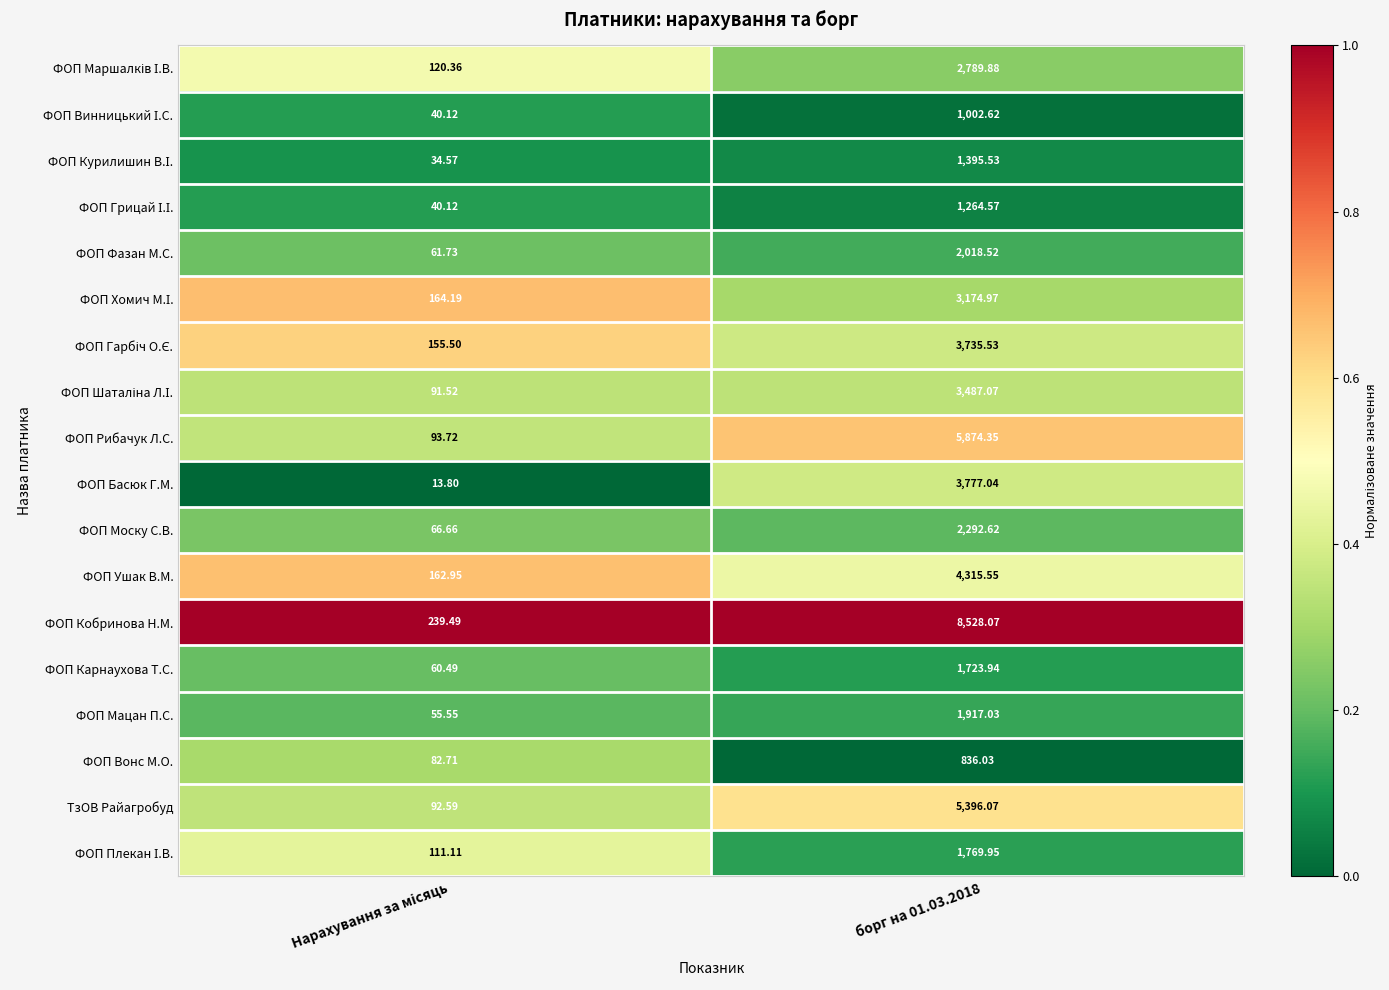

Which series has the largest total across all categories?

ФОП Кобринова Н.М.